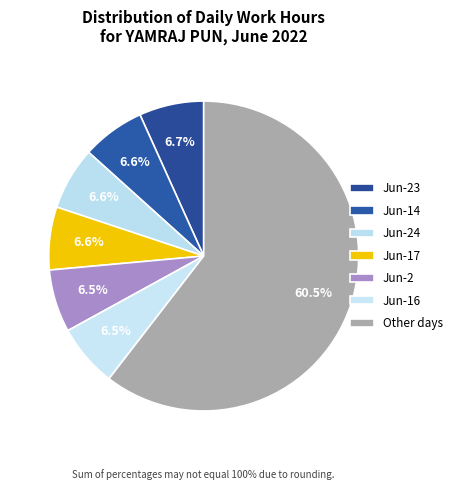

Is it true that Jun-14 is 7% of the pie?

True